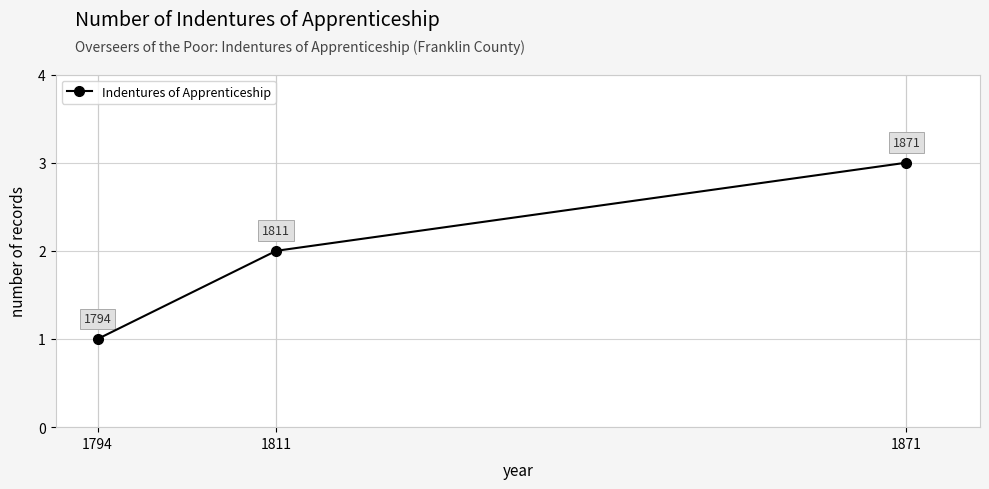

What is the value of the 1st point from the left?

1